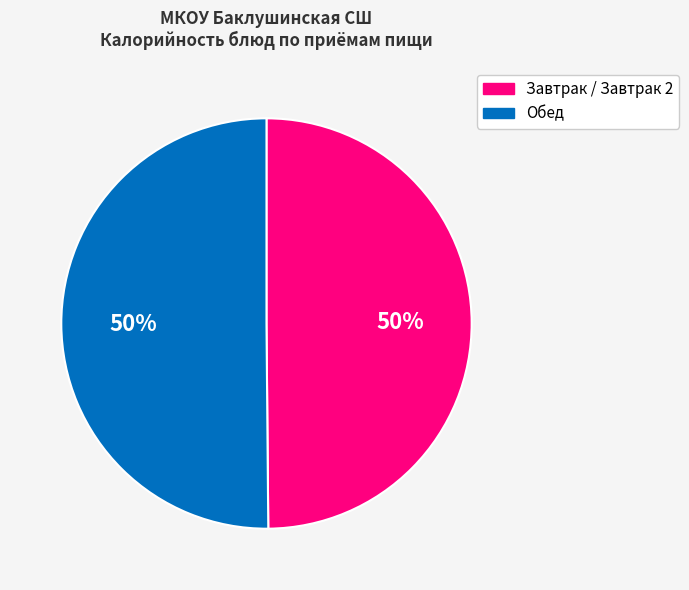

How many segments does this pie chart have?

2